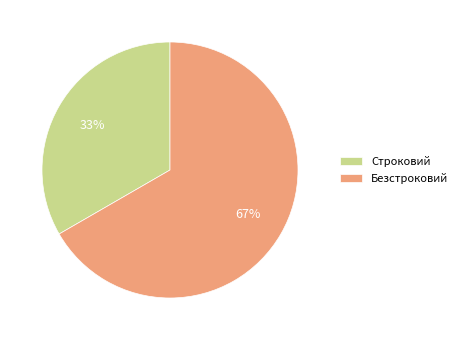

To the nearest percent, what portion does Безстроковий represent?

67%